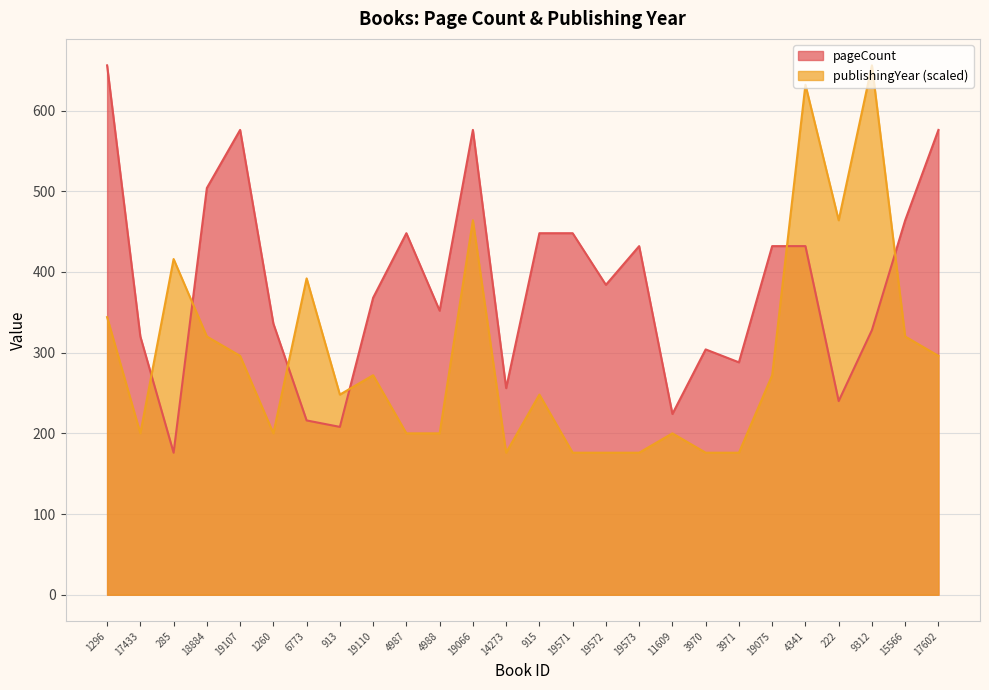

What is the smallest value displayed?

176